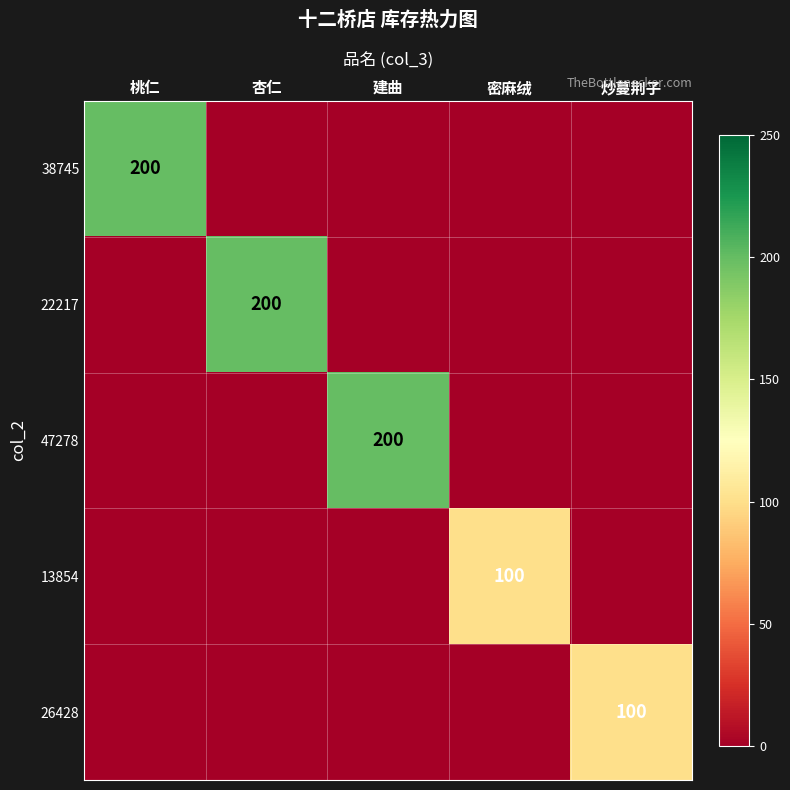

Is it true that 47278 equals 200 at 建曲?

True